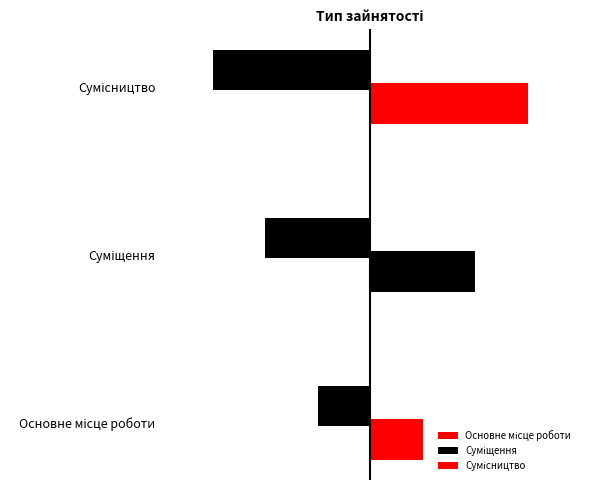

Approximately how many times larger is the value at Основне місце роботи compared to Сумісництво?

0.3